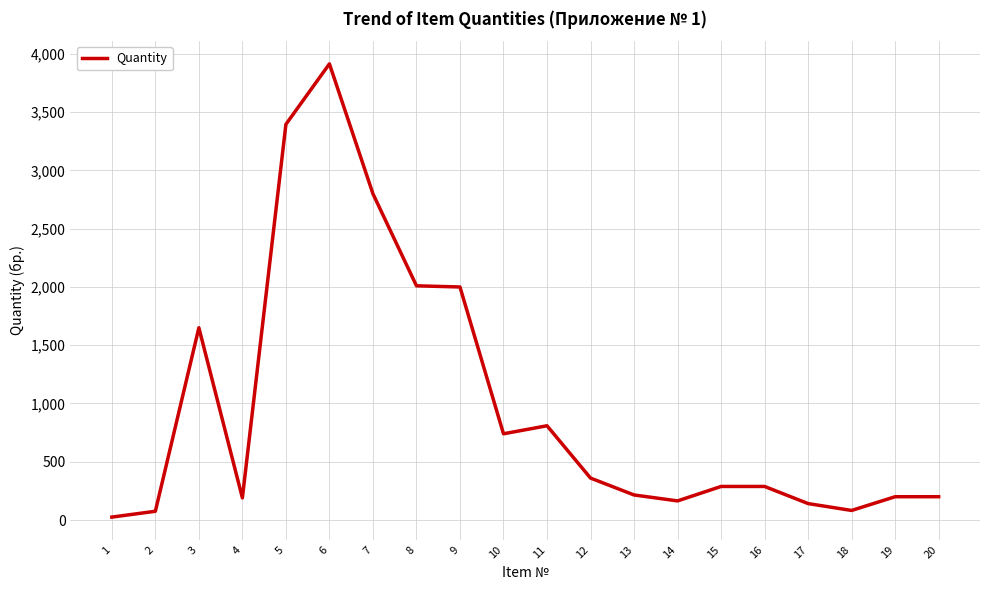

The value at 7 is 743. True or false?

False